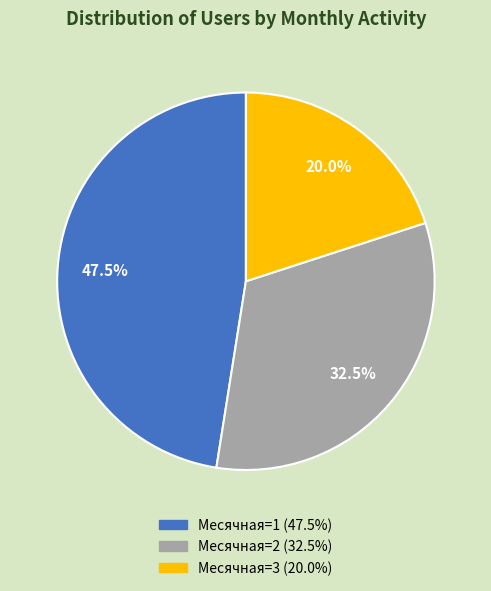

Does any single category account for the majority?

No